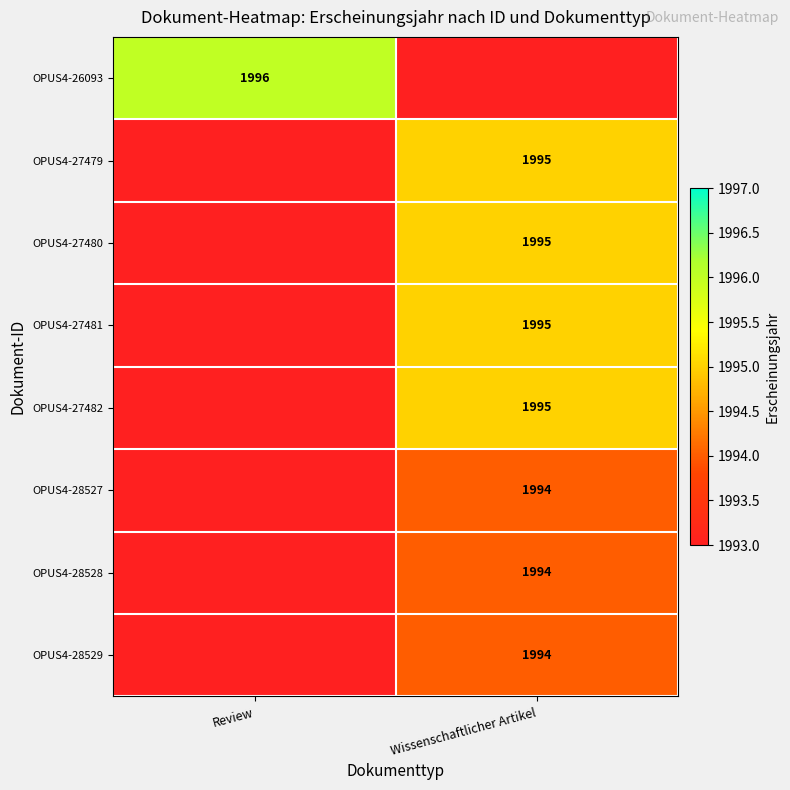

True or false: OPUS4-28527 has a value of 1994 at Wissenschaftlicher Artikel.

True